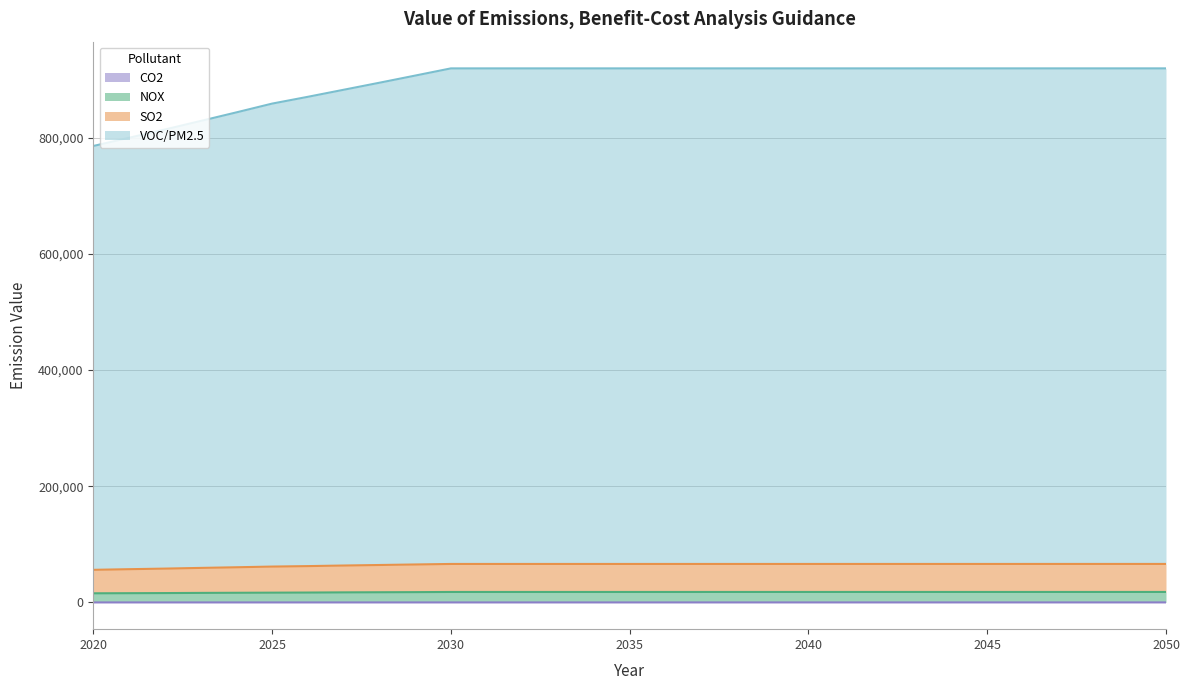

True or false: VOC/PM2.5 and NOX cross at least once.

False